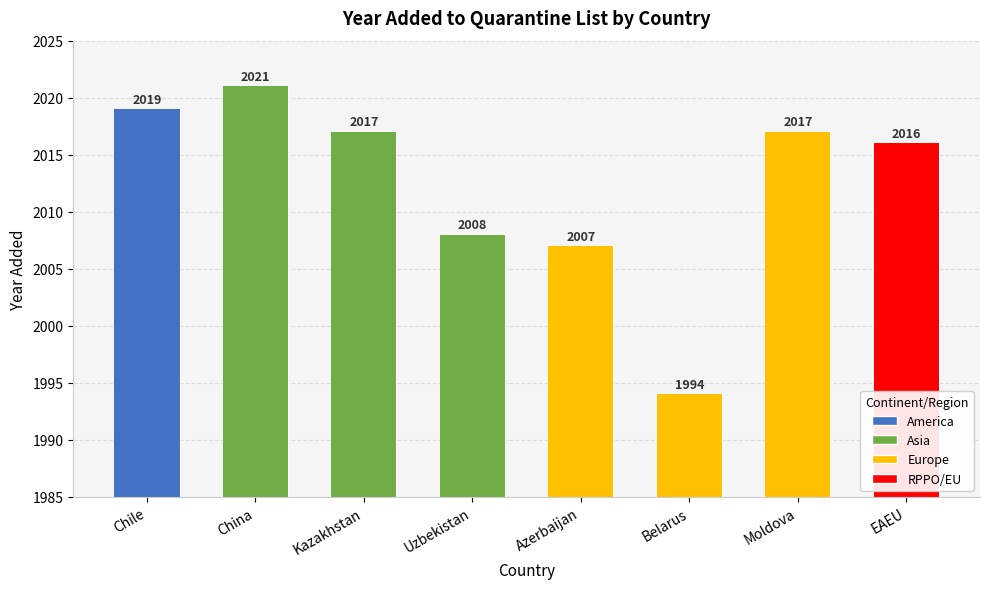

How many values in the Europe series are below 2007?

1